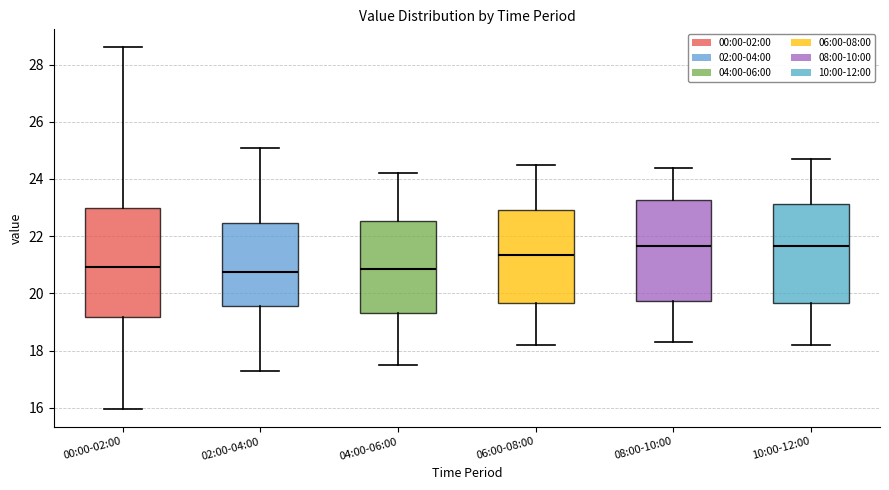

Reading left to right, read every box against the y-axis: the position of its median line, the range the box covers, and the ends of its whiskers. The values are not printed on the chart, so give them approximately, as read against the axis.

00:00-02:00: median 21.0, box 19.2 to 23.0, whiskers 16.0 to 28.6
02:00-04:00: median 20.8, box 19.6 to 22.4, whiskers 17.4 to 25.2
04:00-06:00: median 20.8, box 19.4 to 22.6, whiskers 17.6 to 24.2
06:00-08:00: median 21.4, box 19.6 to 23.0, whiskers 18.2 to 24.6
08:00-10:00: median 21.6, box 19.8 to 23.2, whiskers 18.4 to 24.4
10:00-12:00: median 21.6, box 19.6 to 23.2, whiskers 18.2 to 24.8